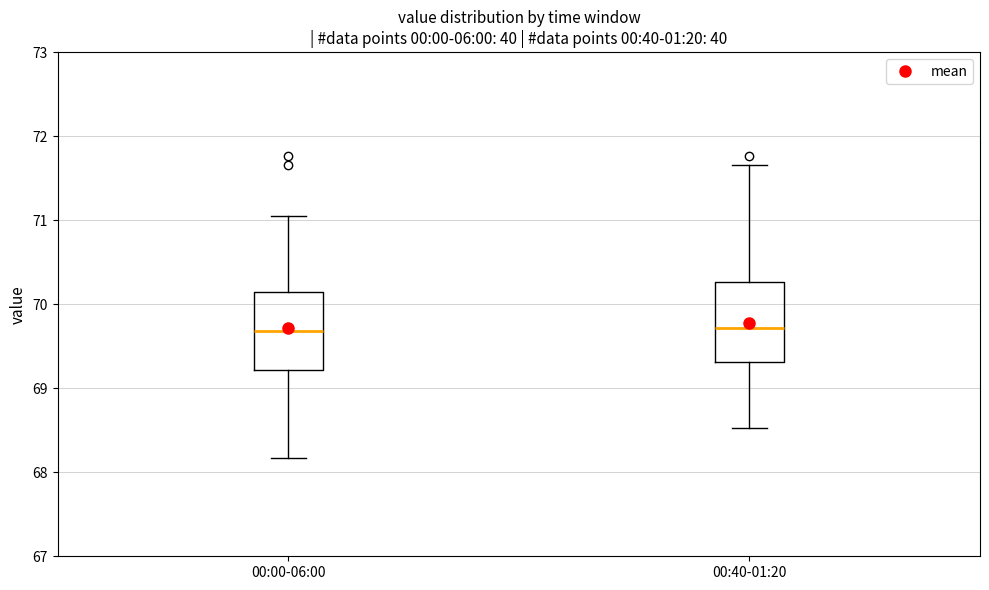

Reading left to right, read every box against the y-axis: the position of its median line, the range the box covers, and the ends of its whiskers. The values are not printed on the chart, so give them approximately, as read against the axis.

00:00-06:00: median 69.7, box 69.2 to 70.1, whiskers 68.2 to 71.1
00:40-01:20: median 69.7, box 69.3 to 70.3, whiskers 68.5 to 71.7